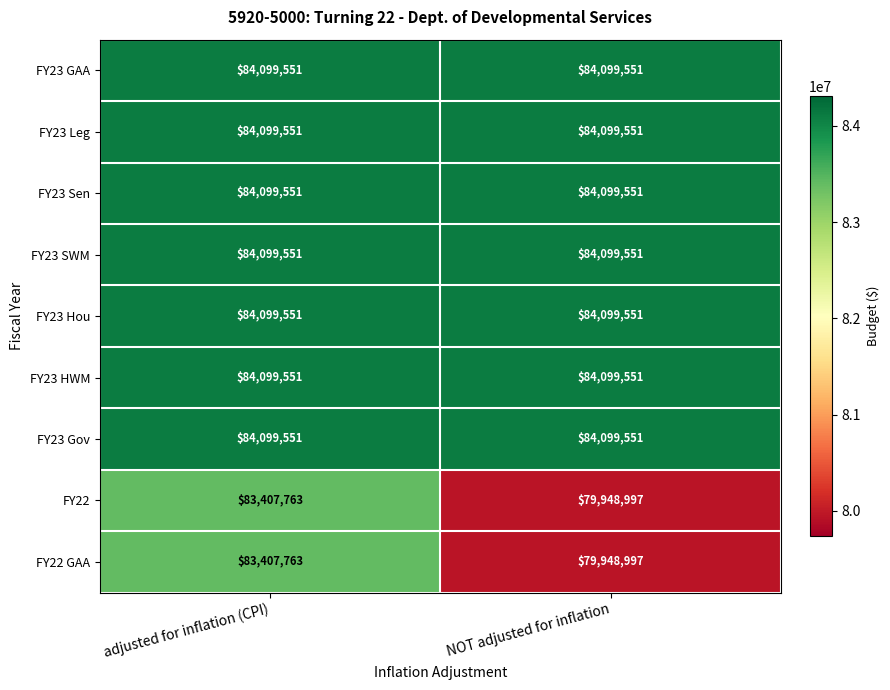

True or false: FY22 GAA has a value of 121767864 at adjusted for inflation (CPI).

False